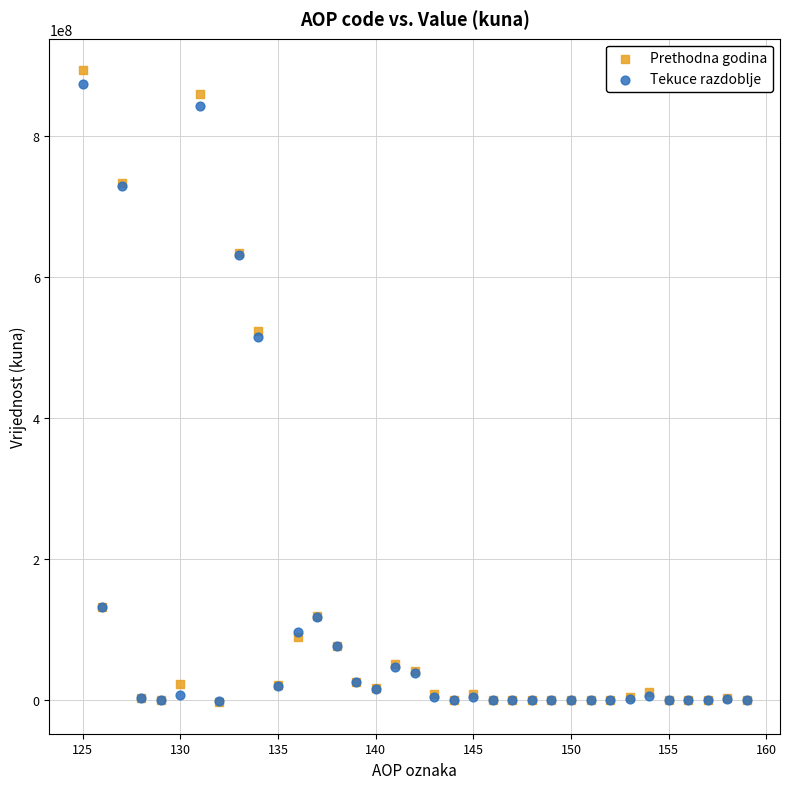

Which series reaches the maximum Y coordinate?

Prethodna godina